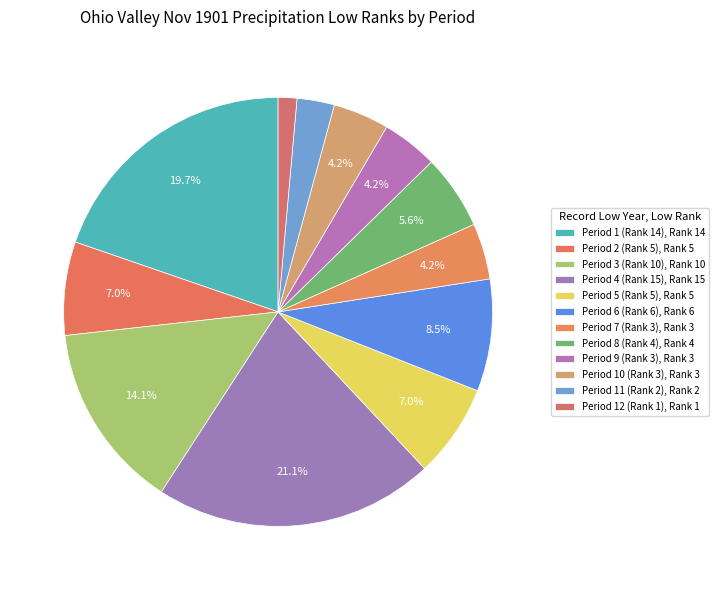

How many slices are in this pie chart?

12